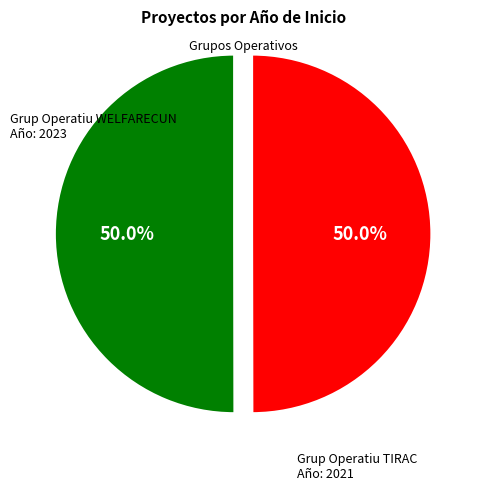

How many segments does this pie chart have?

2